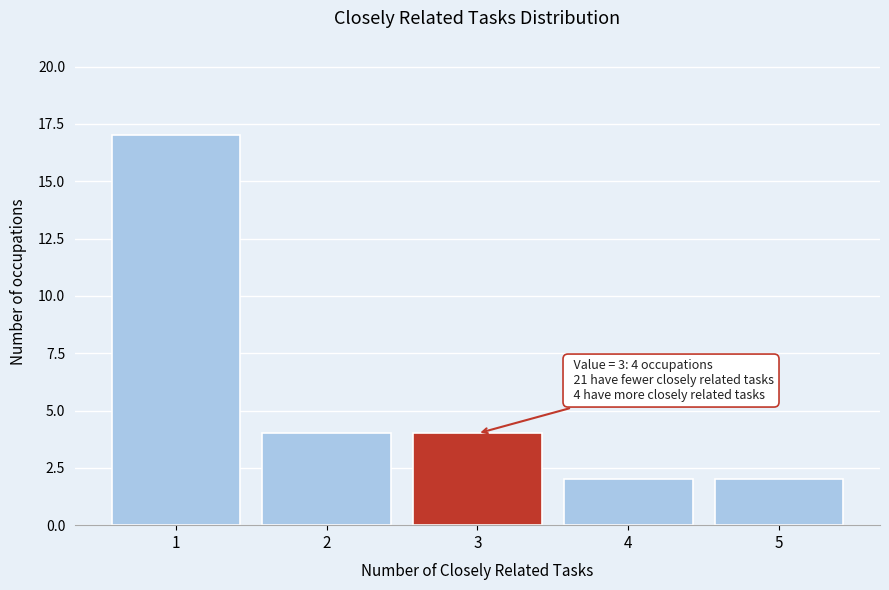

Reading left to right, extract all data points from this chart.

17	4	4	2	2